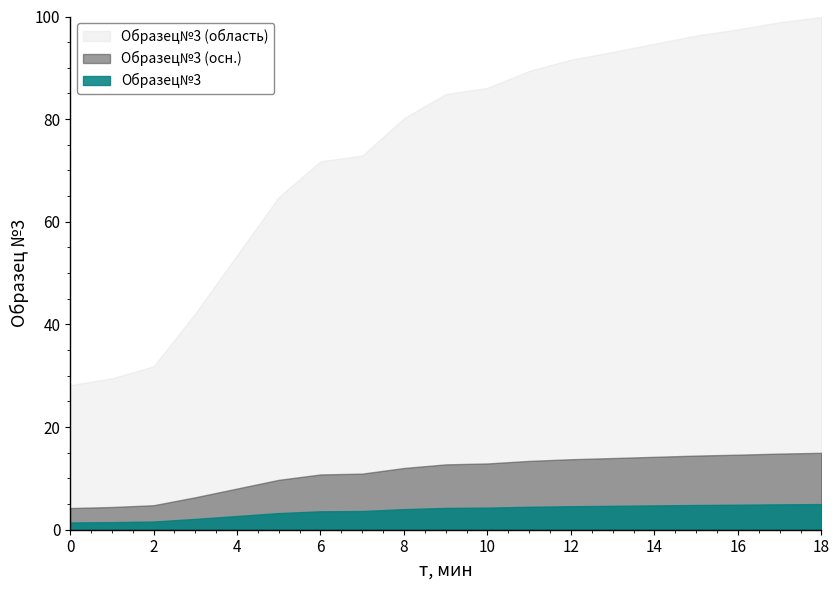

Reading left to right, what are all the values shown in this chart?

28.2	29.5	31.8	42.2	53.5	64.8	71.8	72.9	80.2	84.9	86.1	89.4	91.6	93.1	94.7	96.3	97.5	98.9	99.9